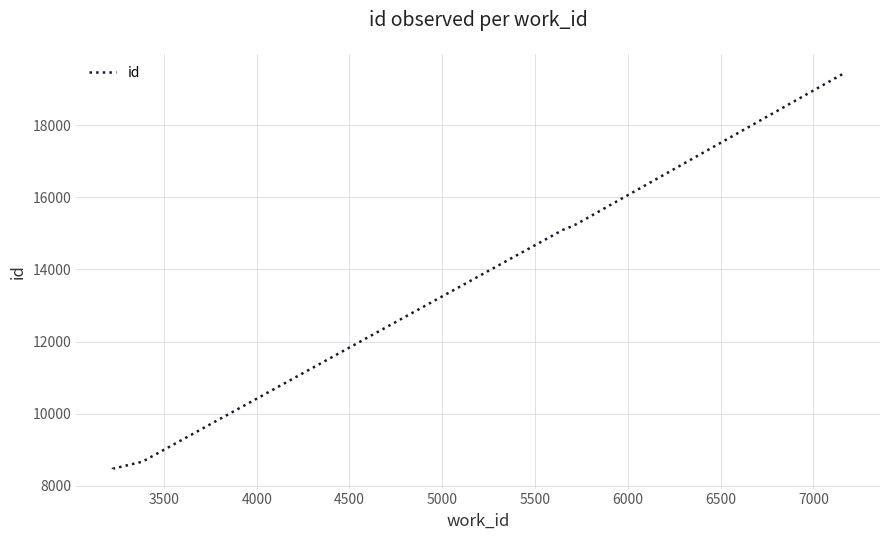

How many values exceed 15239?

4